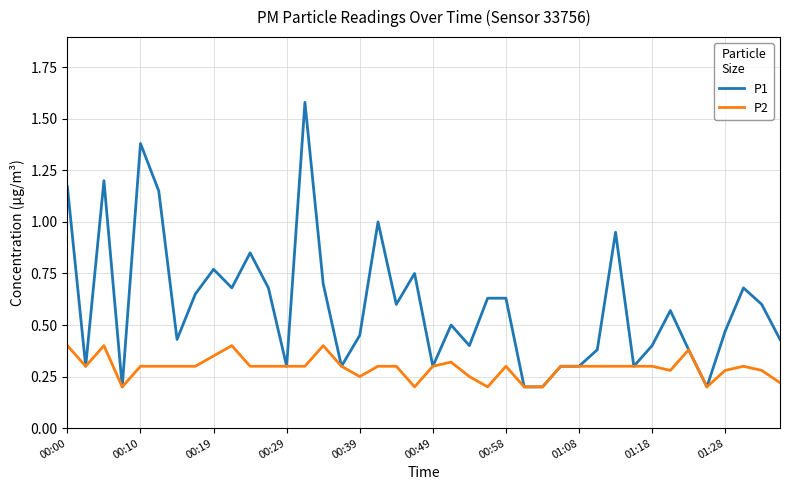

Rank the series by their average value, from lowest to highest.

P2, P1